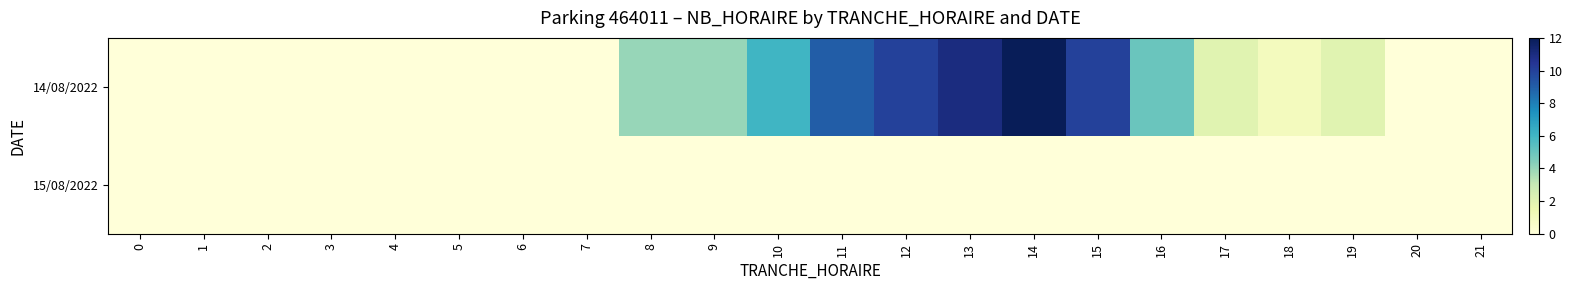

Which series has the largest range (max minus min)?

14/08/2022